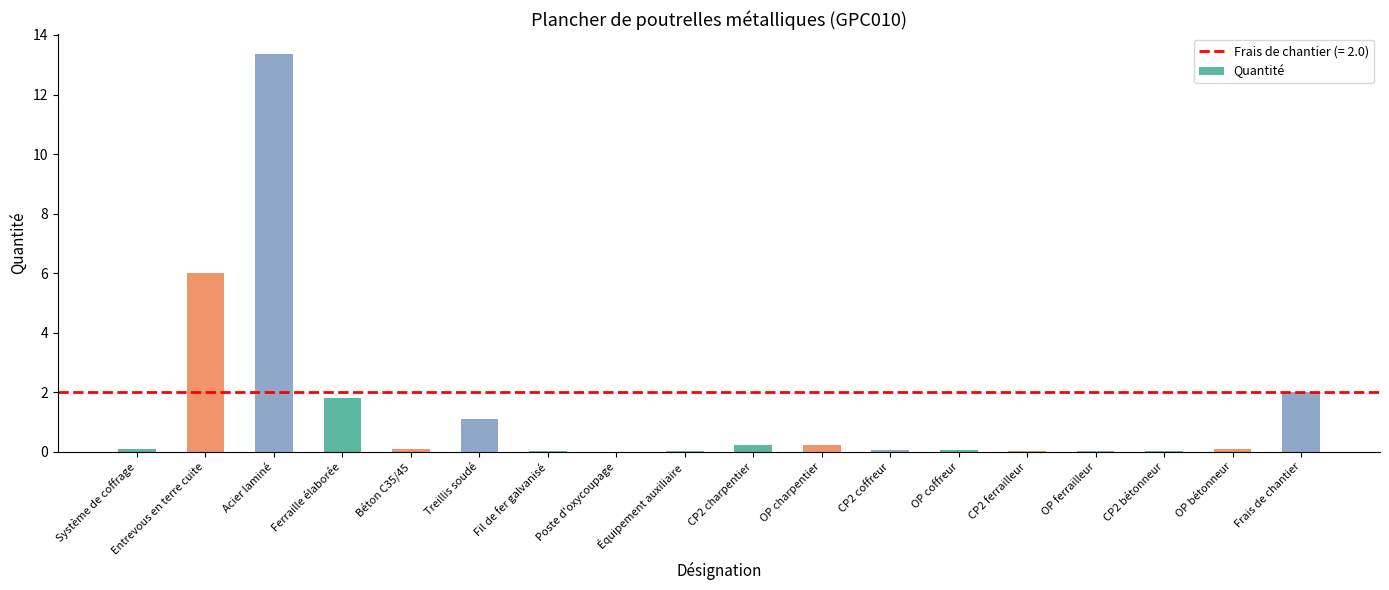

Which category has the highest value across all series?

Acier laminé